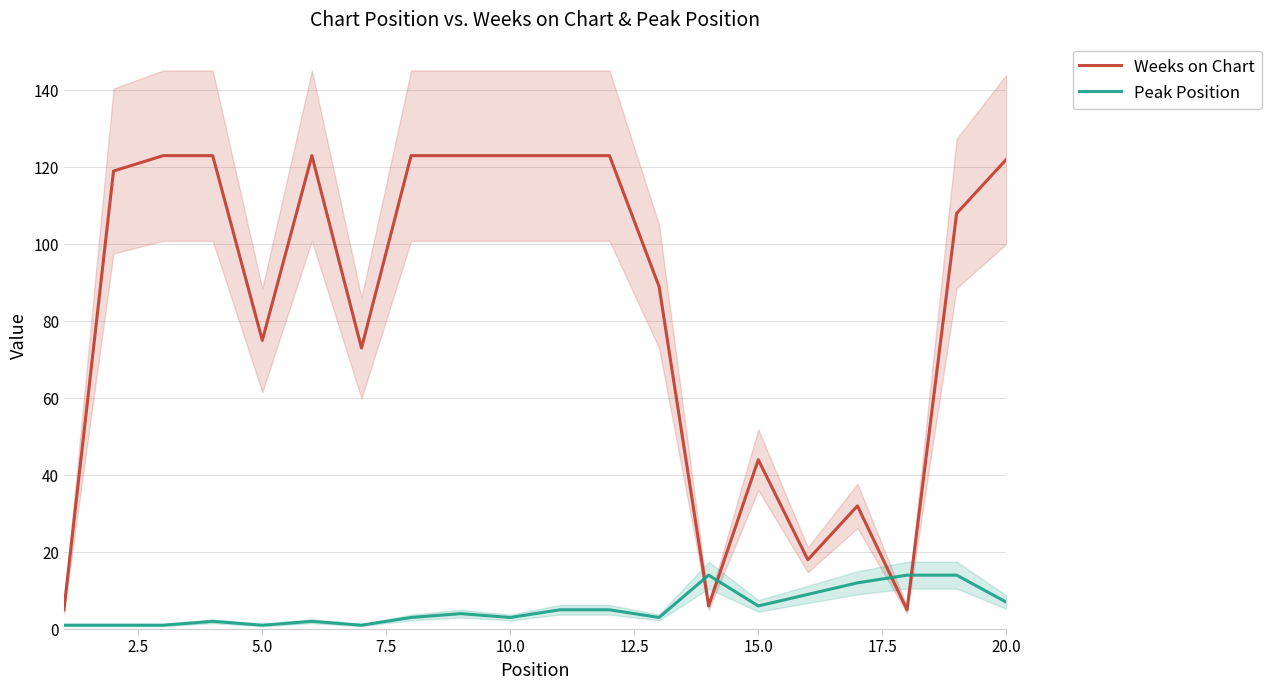

In Peak Position, how many points are higher than both neighbors (excluding endpoints)?

4